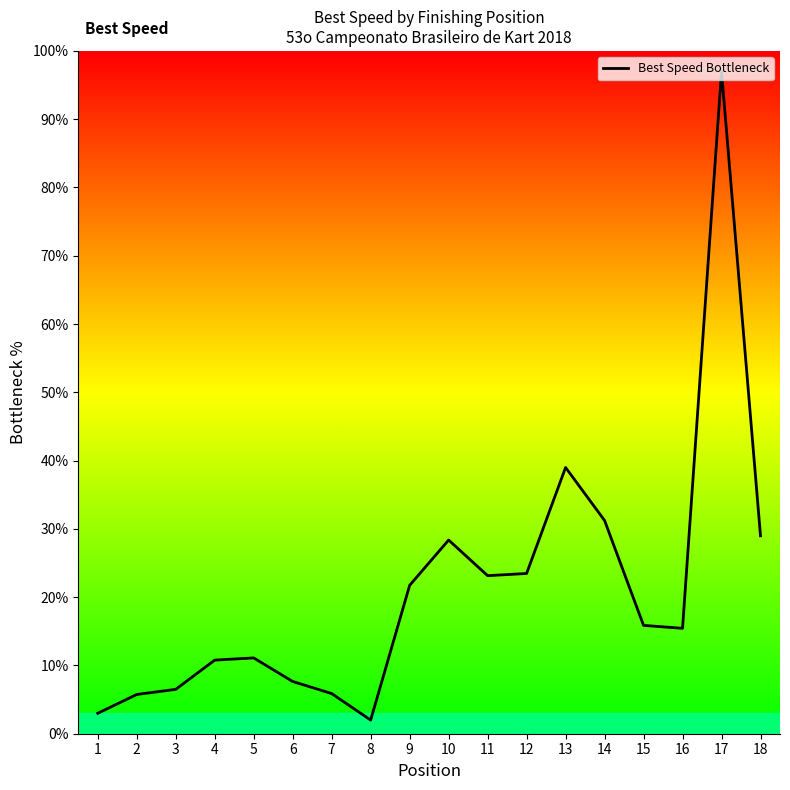

What is the maximum value shown in the chart?

97.0